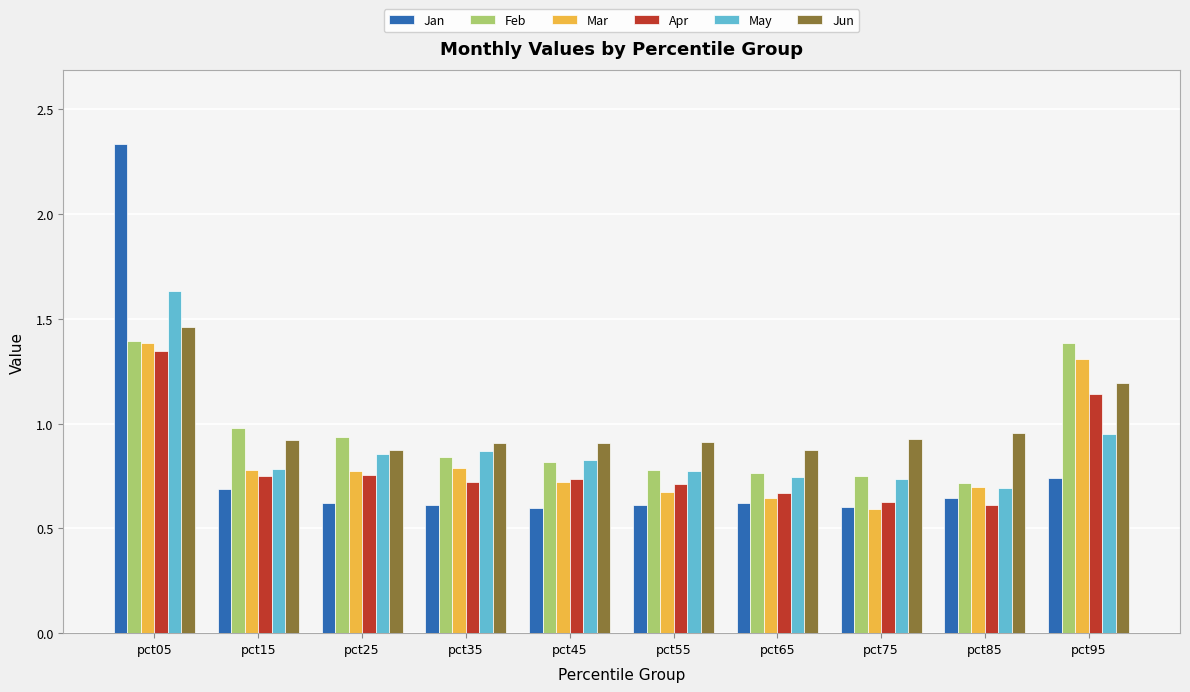

The Apr series shows 0.6 at pct75. True or false?

True